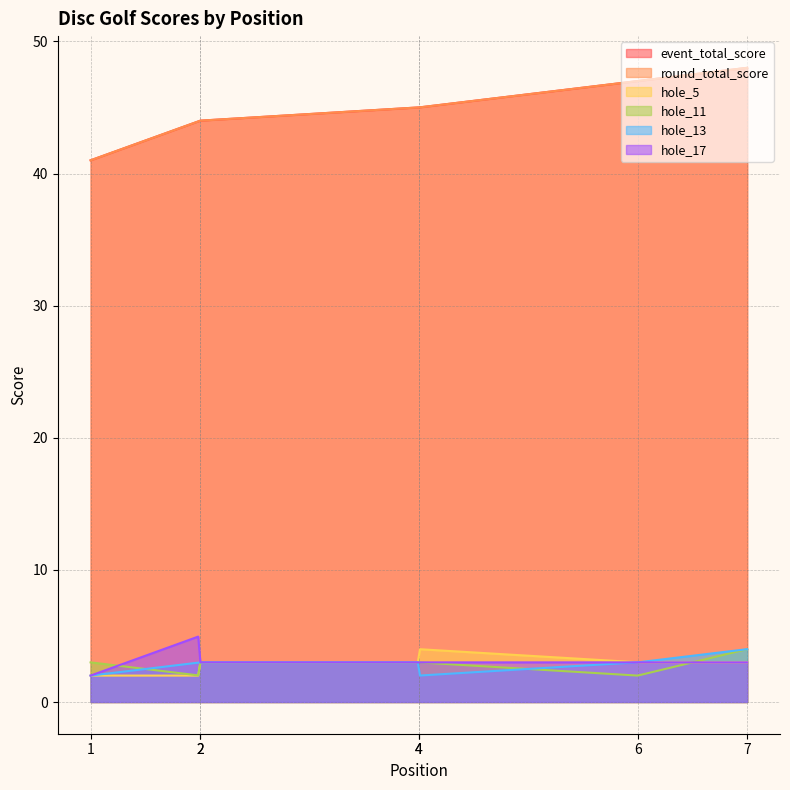

True or false: hole_17 and round_total_score intersect in this chart.

False